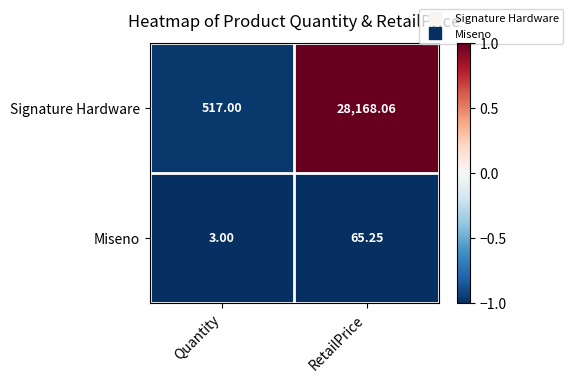

Which category has the highest value in the Signature Hardware series?

RetailPrice